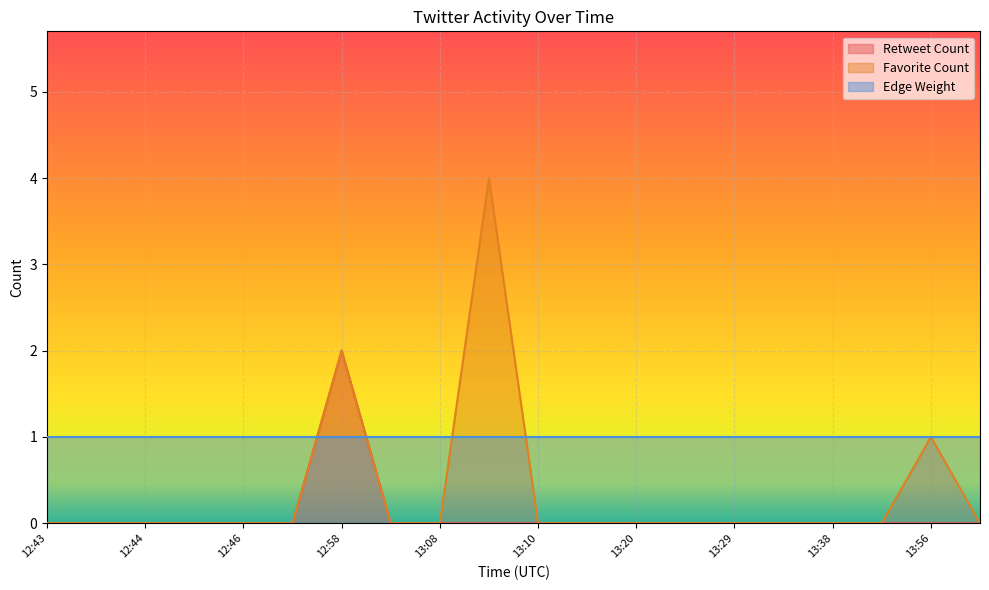

Which series has the largest total across all categories?

Edge Weight